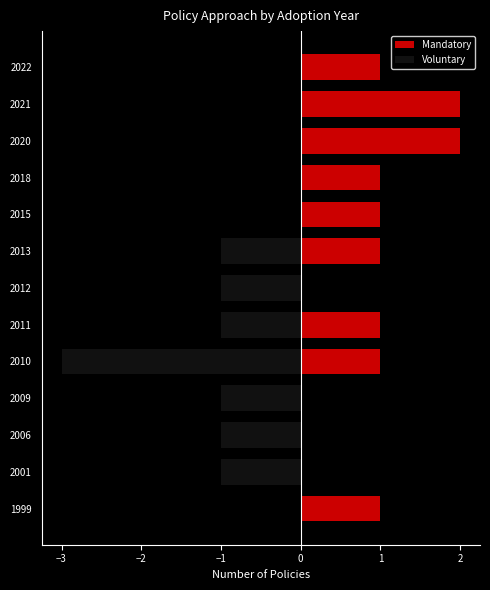

What is the sum of the Voluntary values at 2010 and 2006?

-4